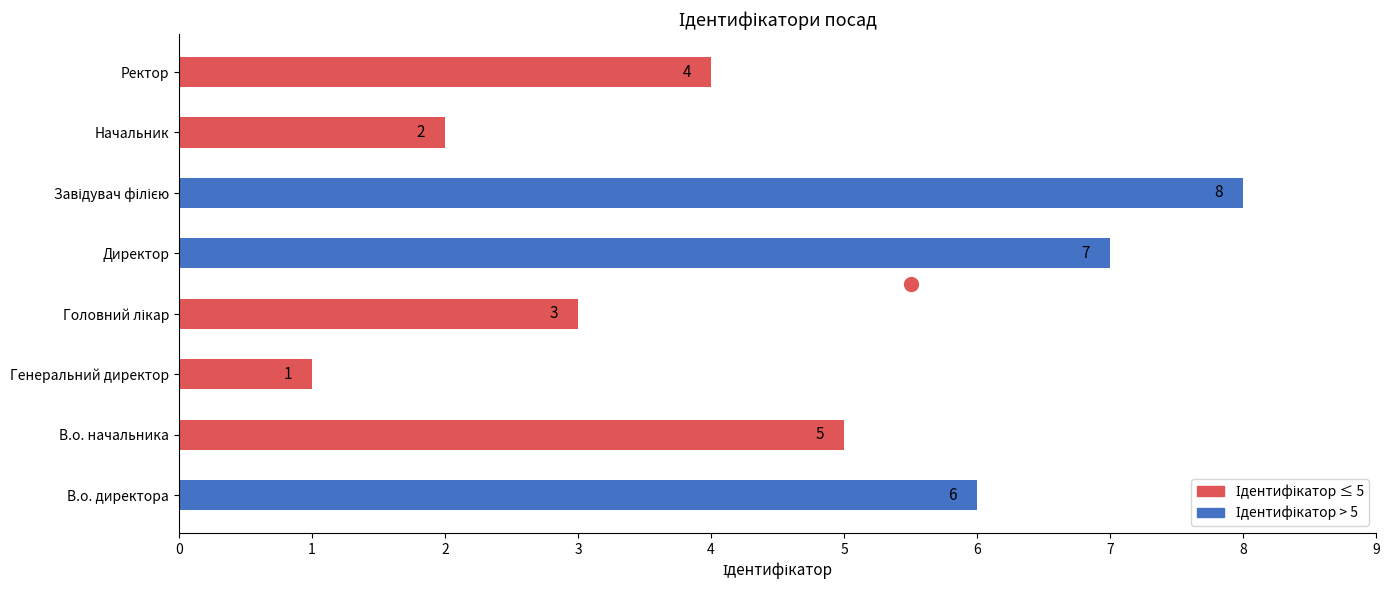

How many bars are there in total?

8